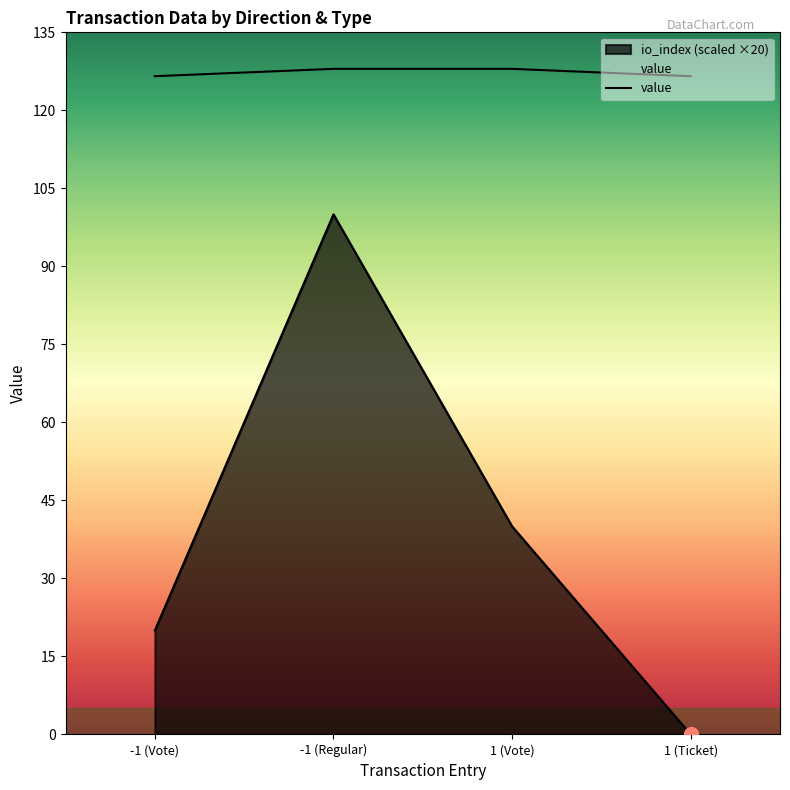

True or false: value has more than 0 interior local peaks.

False